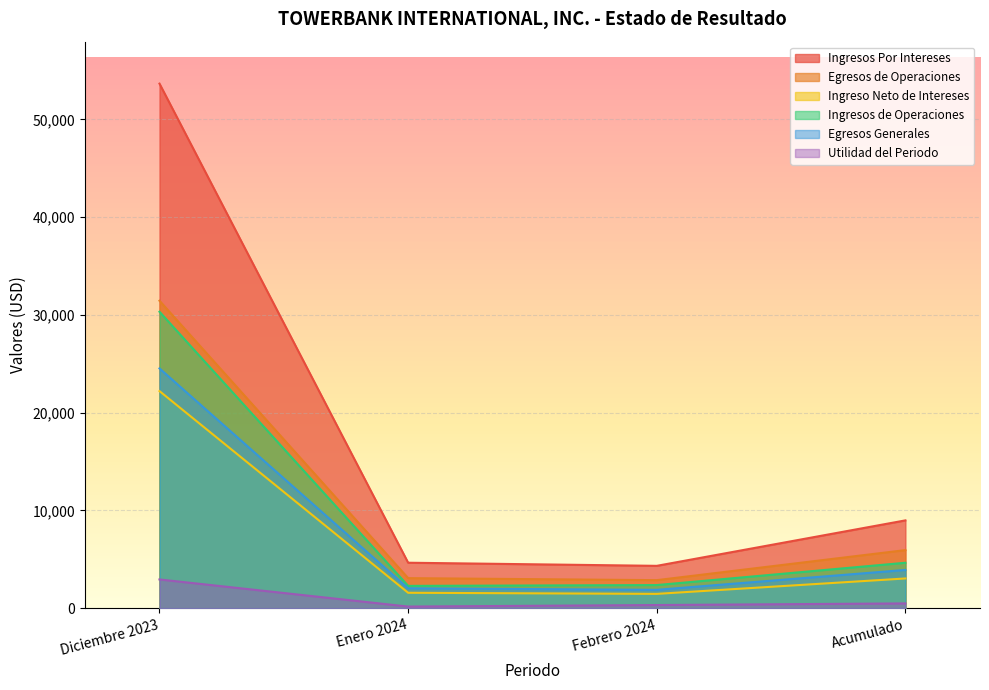

Reading left to right, extract all data points from this chart.

Ingresos Por Intereses: Diciembre 2023=53665.9	Enero 2024=4651.4	Febrero 2024=4332.5	Acumulado=8983.9
Egresos de Operaciones: Diciembre 2023=31455.7	Enero 2024=3074.8	Febrero 2024=2868.3	Acumulado=5943.0
Ingreso Neto de Intereses: Diciembre 2023=22210.2	Enero 2024=1576.6	Febrero 2024=1464.2	Acumulado=3040.8
Ingresos de Operaciones: Diciembre 2023=30327.6	Enero 2024=2282.0	Febrero 2024=2366.0	Acumulado=4648.0
Egresos Generales: Diciembre 2023=24528.6	Enero 2024=2033.5	Febrero 2024=1878.8	Acumulado=3912.3
Utilidad del Periodo: Diciembre 2023=2940.3	Enero 2024=166.1	Febrero 2024=322.6	Acumulado=488.6